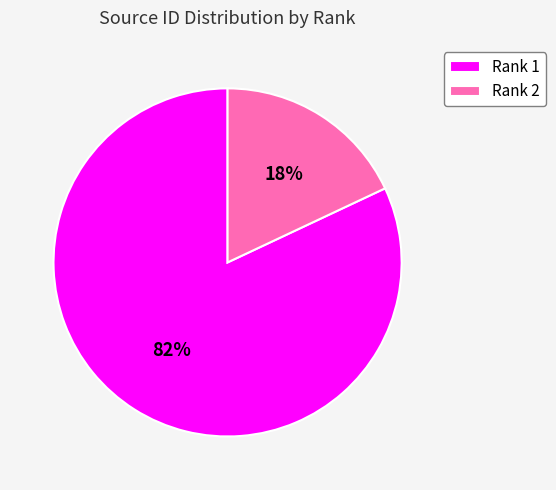

What percentage is the Rank 1 slice, to the nearest percent?

82%